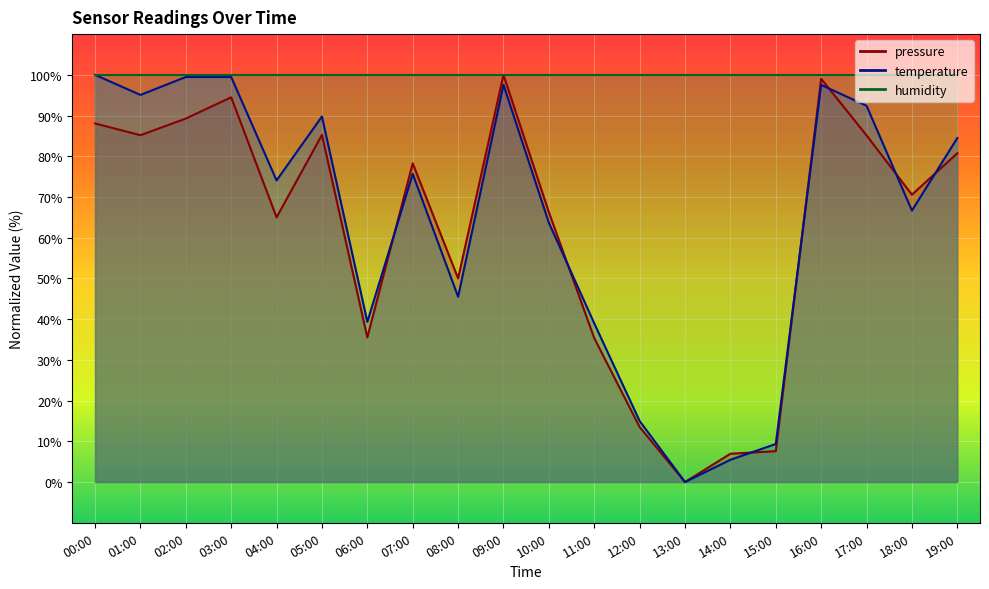

Which category has the highest value across all series?

09:00